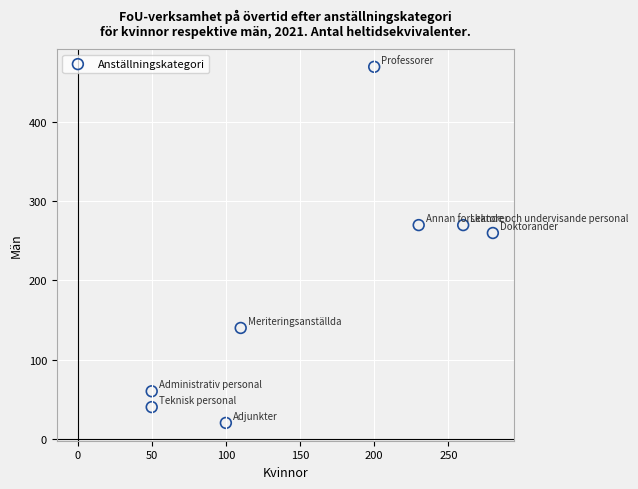

What Y value in the scatter plot is closest to 245?

260